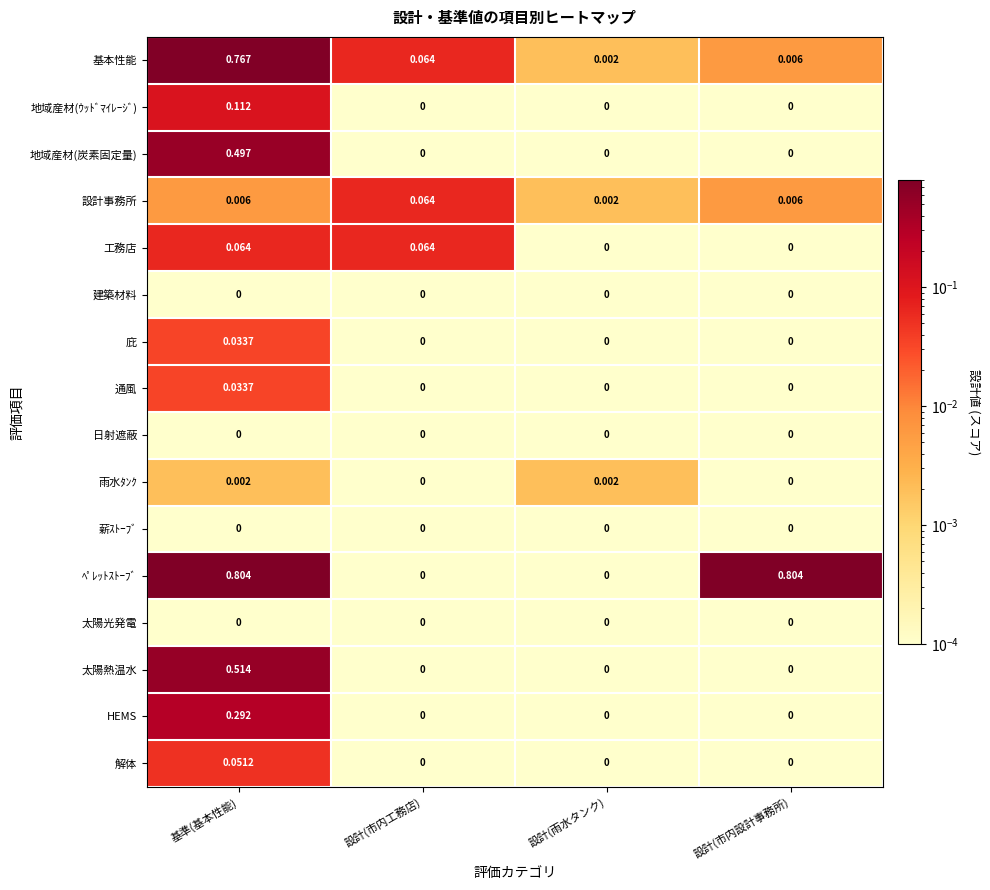

Which series has the largest range (max minus min)?

ﾍﾟﾚｯﾄｽﾄｰﾌﾞ